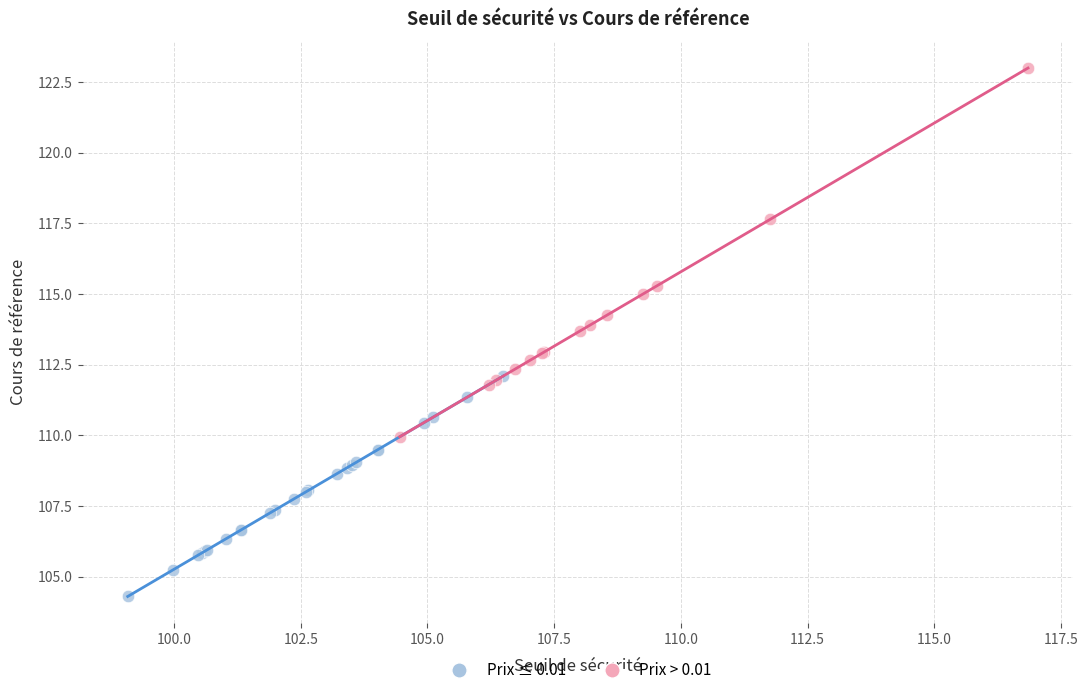

Which series contains the lowest Y value?

Prix ≤ 0.01